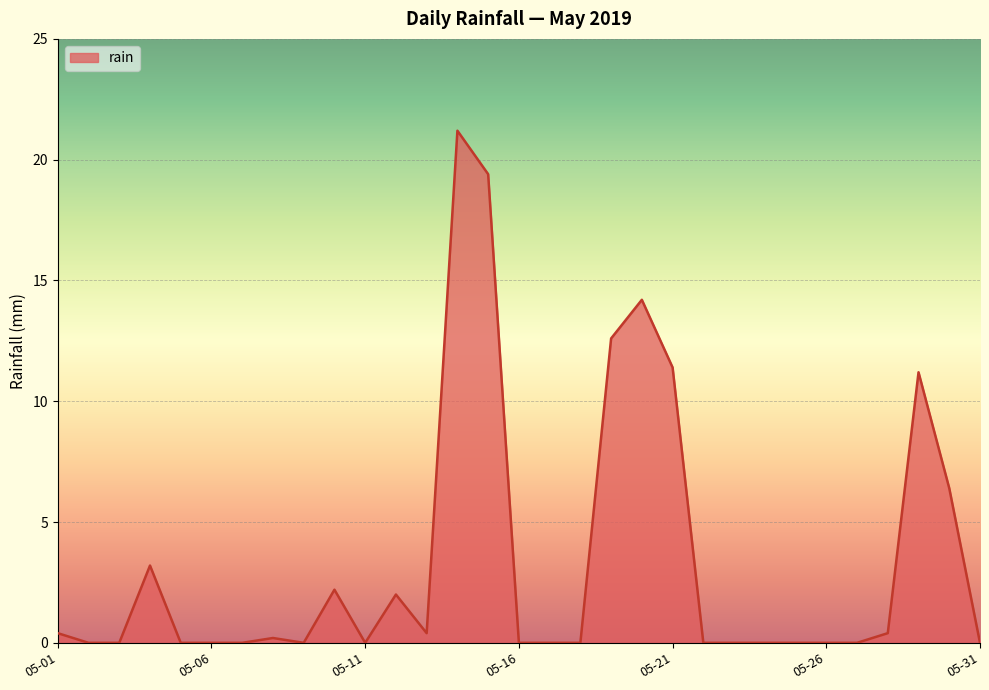

What is the difference between the maximum and minimum values?

21.2